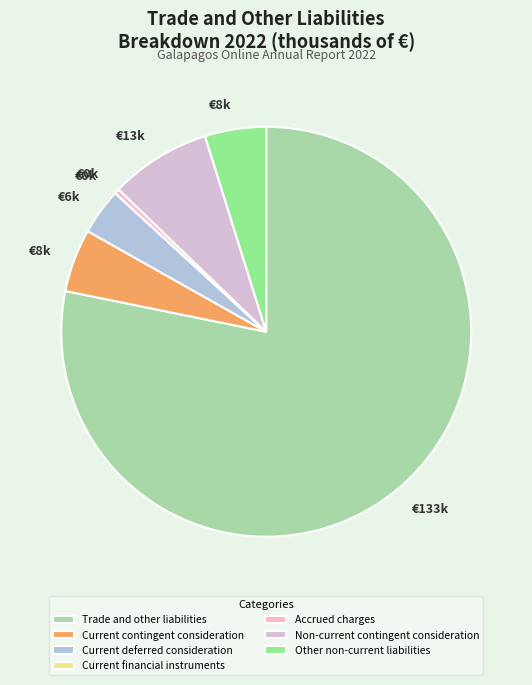

Does any single category account for the majority?

Yes